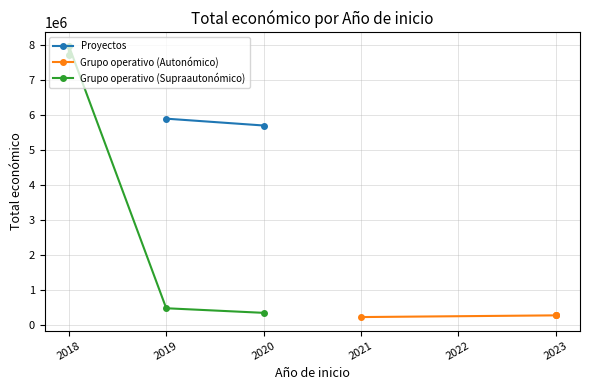

What is the ratio of the value at 2019 to the value at 2018?

0.1